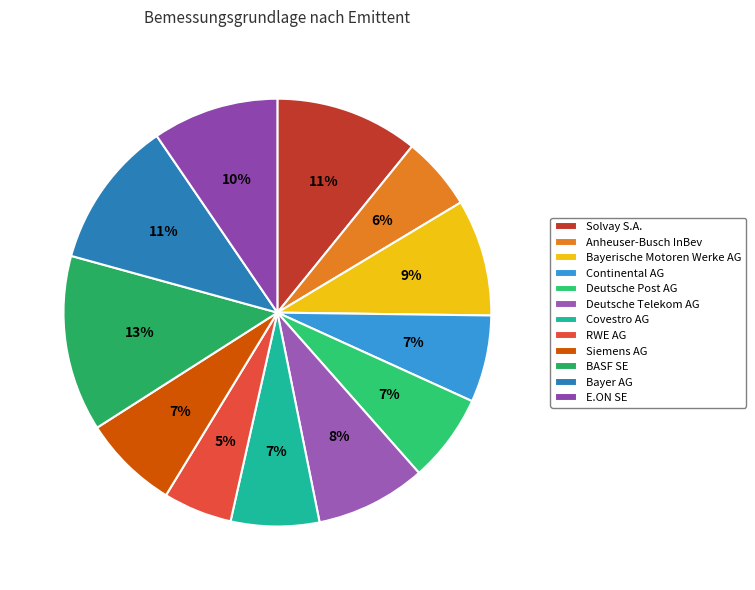

Is there any slice that represents more than half of the pie?

No